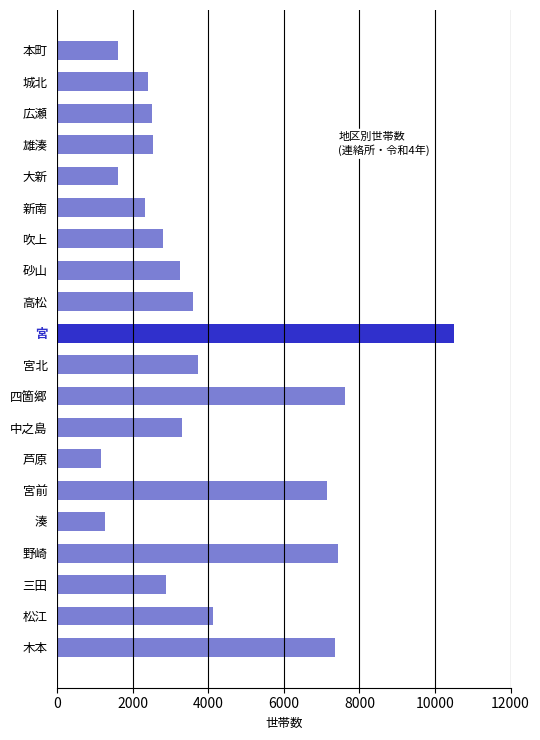

Which label corresponds to the smallest value in the chart?

芦原